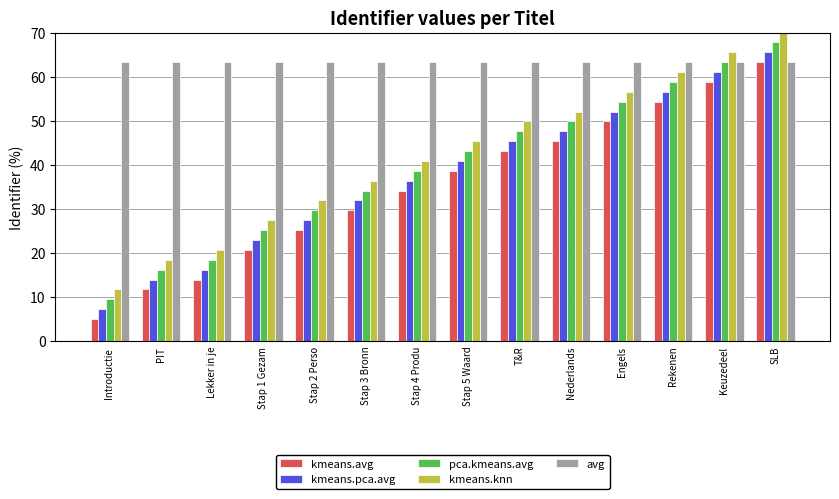

What is the total value across all series at Introductie ?

96.7